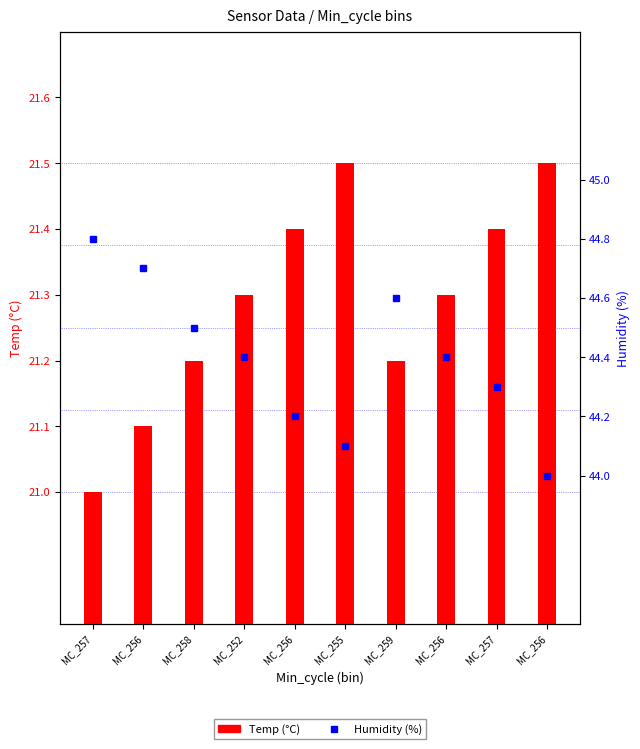

What is the difference between the maximum and minimum values in the Humidity (%) series?

0.8